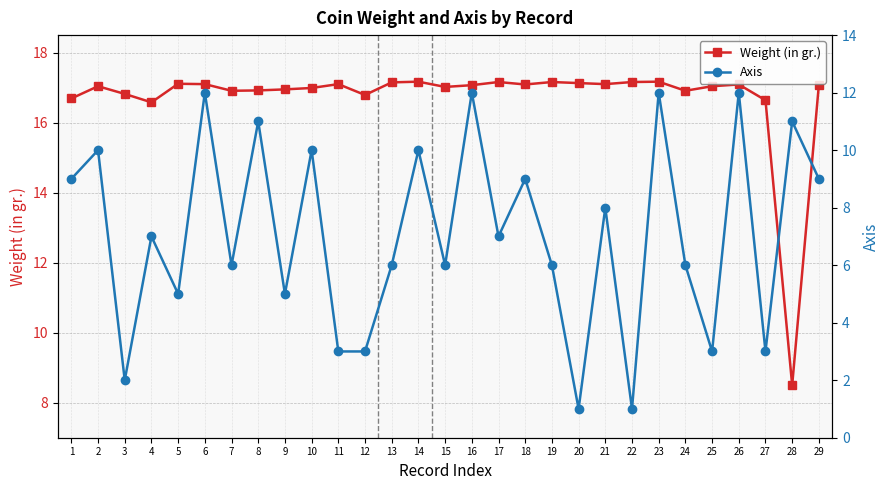

What is the difference between the second highest and minimum values in the Weight (in gr.) series?

8.7